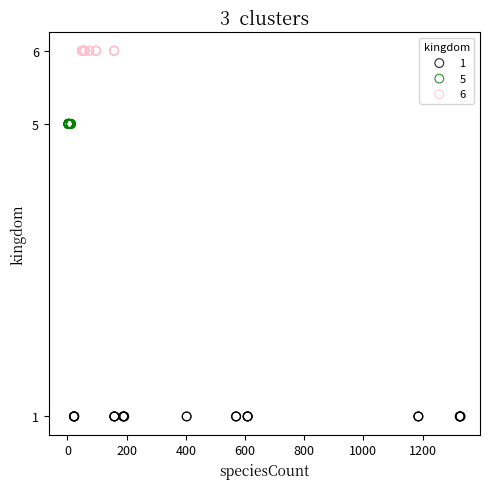

Which series reaches the minimum Y coordinate?

1